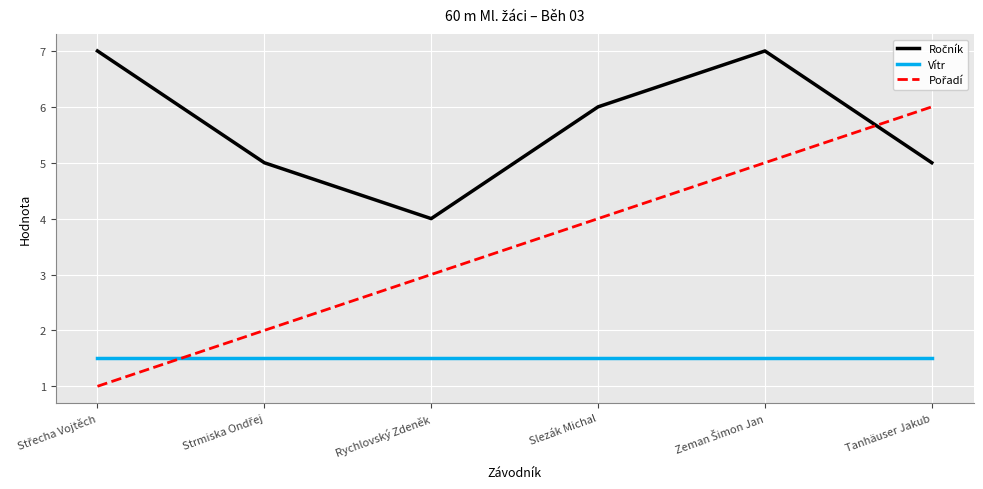

True or false: Vítr has a value of 1.5 at Tanhäuser Jakub.

True